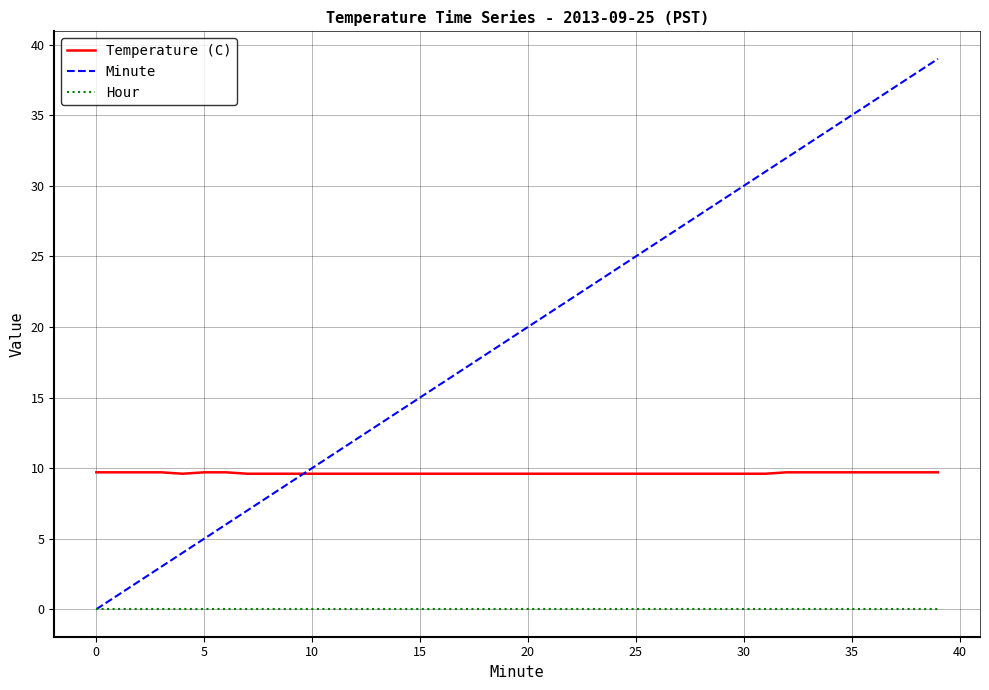

True or false: Hour and Temperature (C) cross at least once.

False